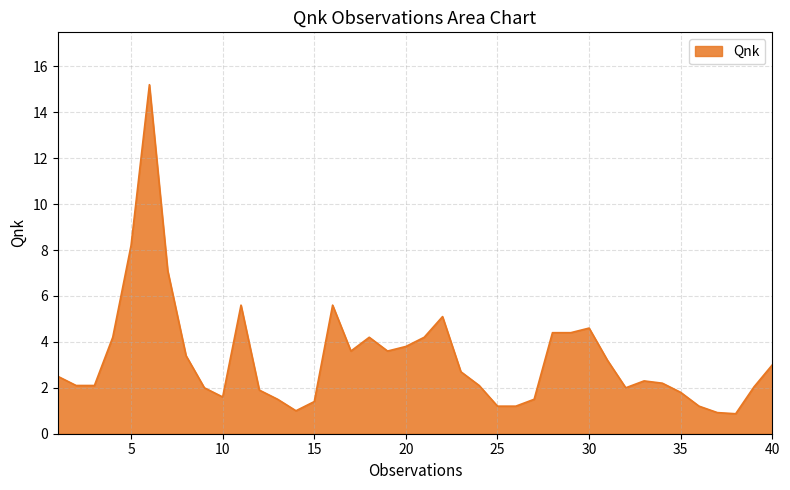

What is the difference between the maximum and minimum values?

14.3